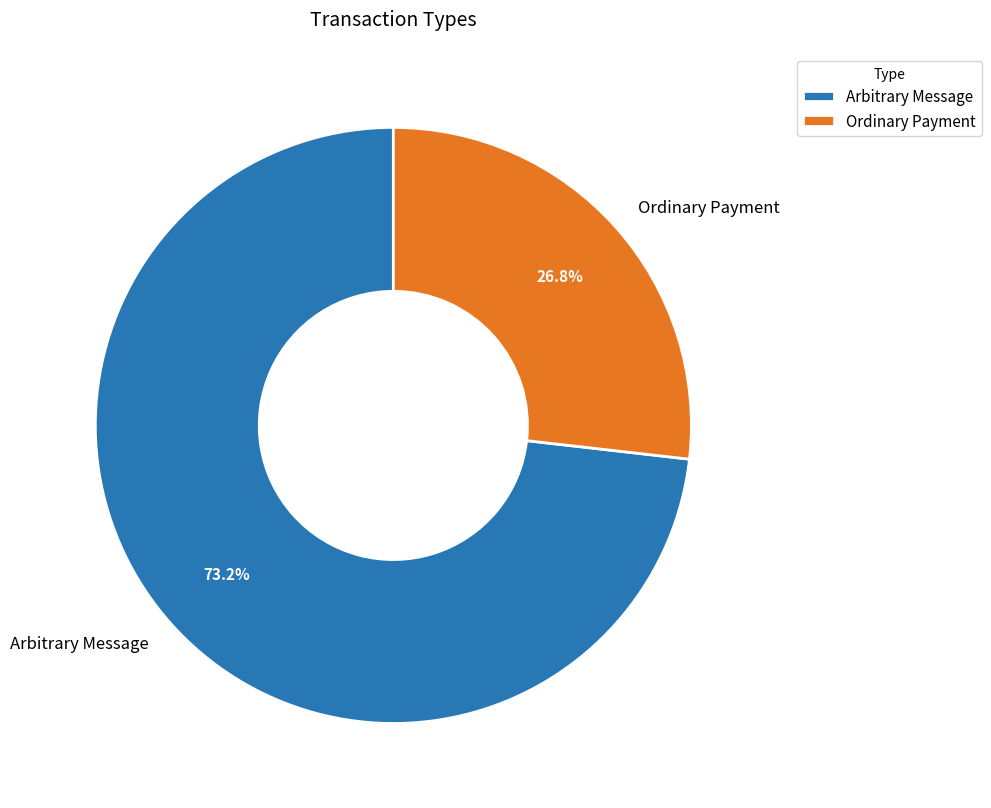

Does Arbitrary Message represent more than half of the total?

Yes